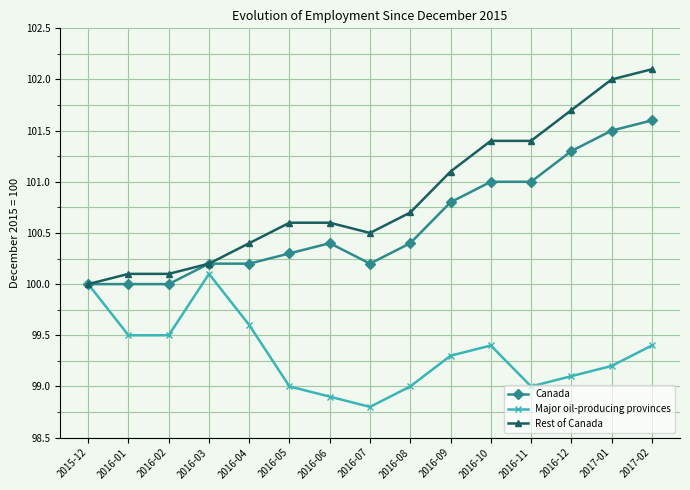

What is the highest value of the Canada series?

101.6